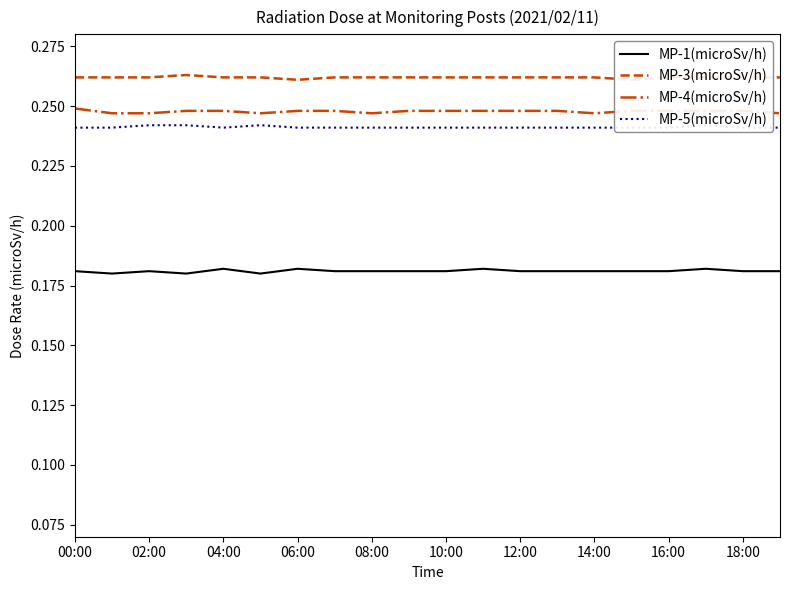

Reading right to left, list all the values displayed in this chart.

MP-1(microSv/h): 0.2	0.2	0.2	0.2	0.2	0.2	0.2	0.2	0.2	0.2	0.2	0.2	0.2	0.2	0.2	0.2	0.2	0.2	0.2	0.2
MP-3(microSv/h): 0.3	0.3	0.3	0.3	0.3	0.3	0.3	0.3	0.3	0.3	0.3	0.3	0.3	0.3	0.3	0.3	0.3	0.3	0.3	0.3
MP-4(microSv/h): 0.2	0.2	0.2	0.2	0.2	0.2	0.2	0.2	0.2	0.2	0.2	0.2	0.2	0.2	0.2	0.2	0.2	0.2	0.2	0.2
MP-5(microSv/h): 0.2	0.2	0.2	0.2	0.2	0.2	0.2	0.2	0.2	0.2	0.2	0.2	0.2	0.2	0.2	0.2	0.2	0.2	0.2	0.2